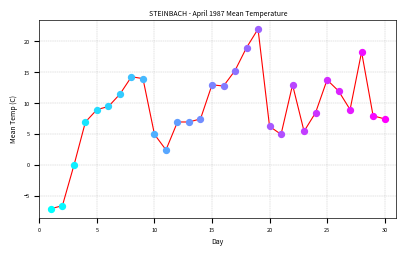

What is the smallest value displayed?

-7.0